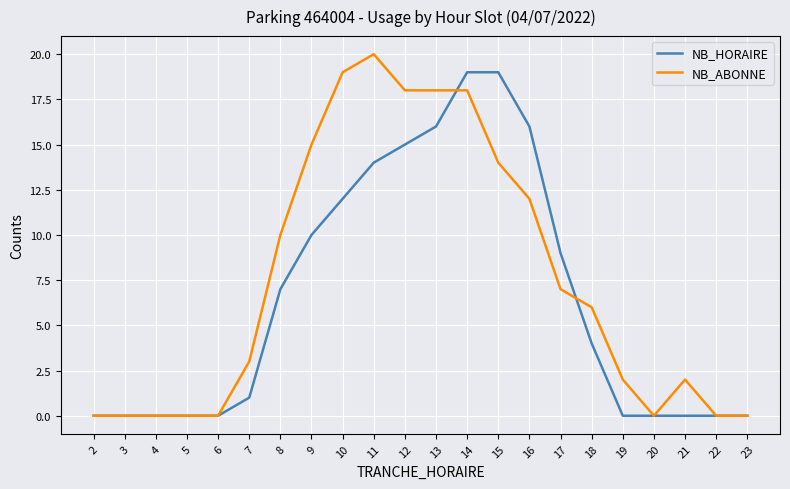

True or false: NB_HORAIRE has a value of 19 at 15.

True